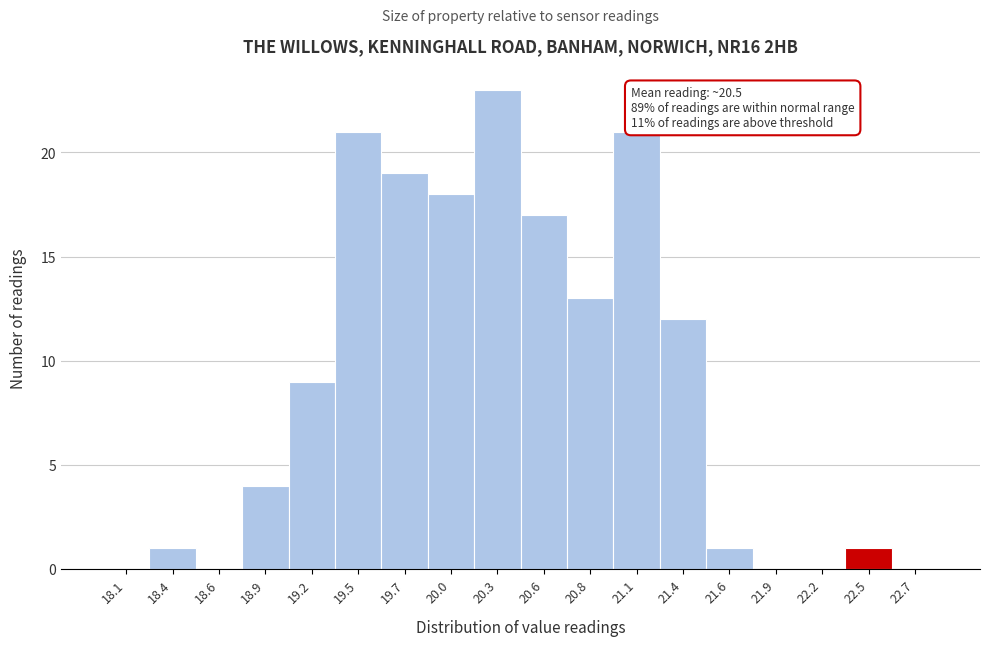

Reading left to right, transcribe all the data shown in this chart.

18.1=0	18.4=1	18.6=0	18.9=4	19.2=9	19.5=21	19.7=19	20.0=18	20.3=23	20.6=17	20.8=13	21.1=21	21.4=12	21.6=1	21.9=0	22.2=0	22.5=1	22.7=0